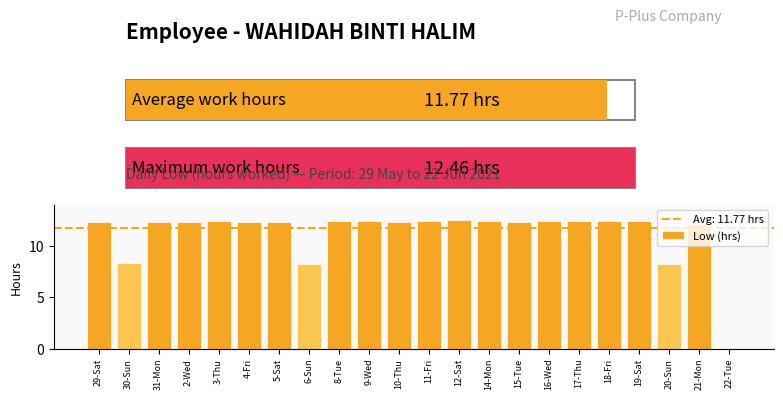

What is the average value?

11.2